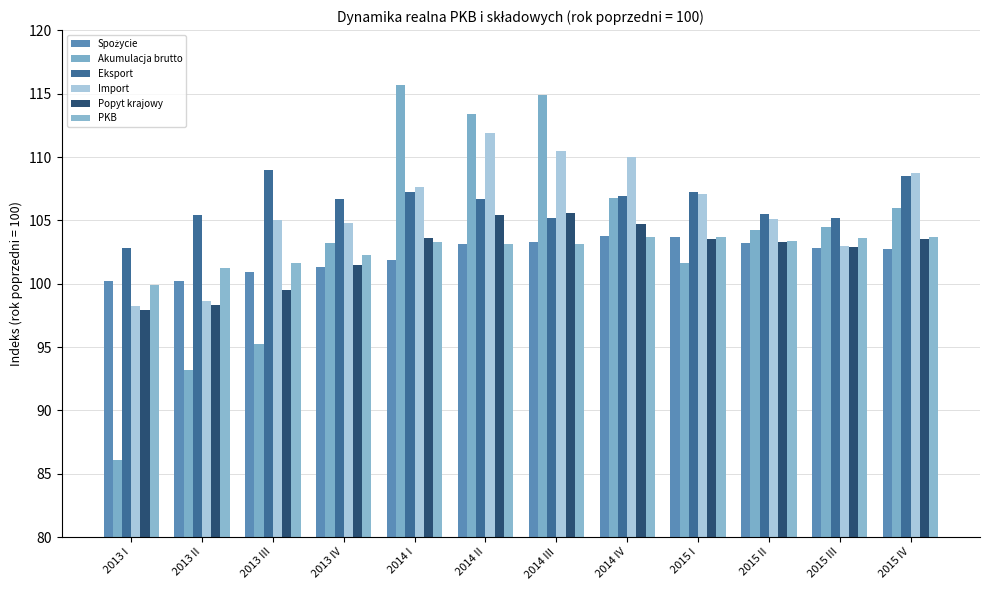

Does the chart contain any negative values?

No